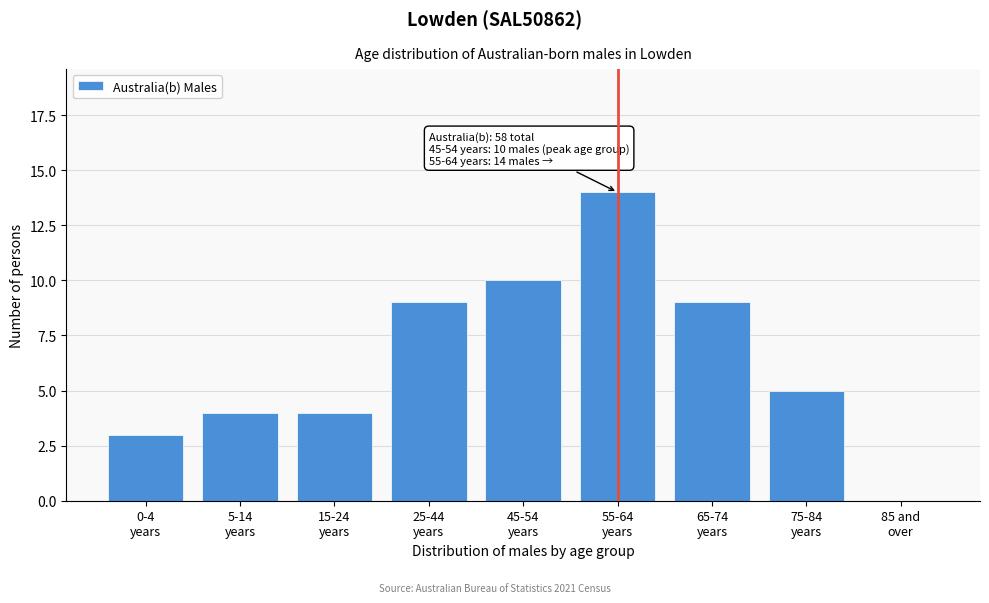

What is the maximum value shown in the chart?

14